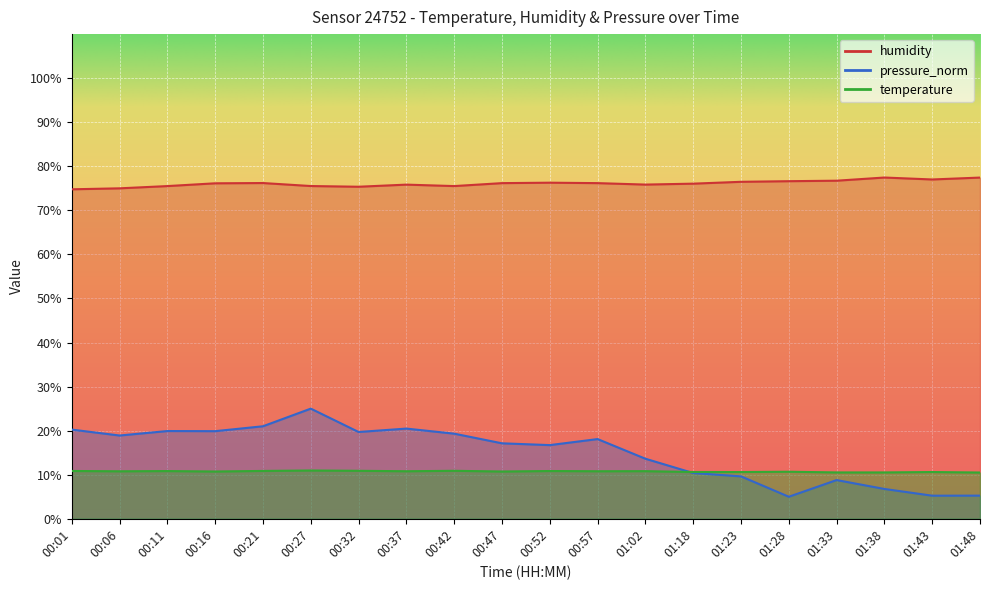

What position from the left is 01:28?

16